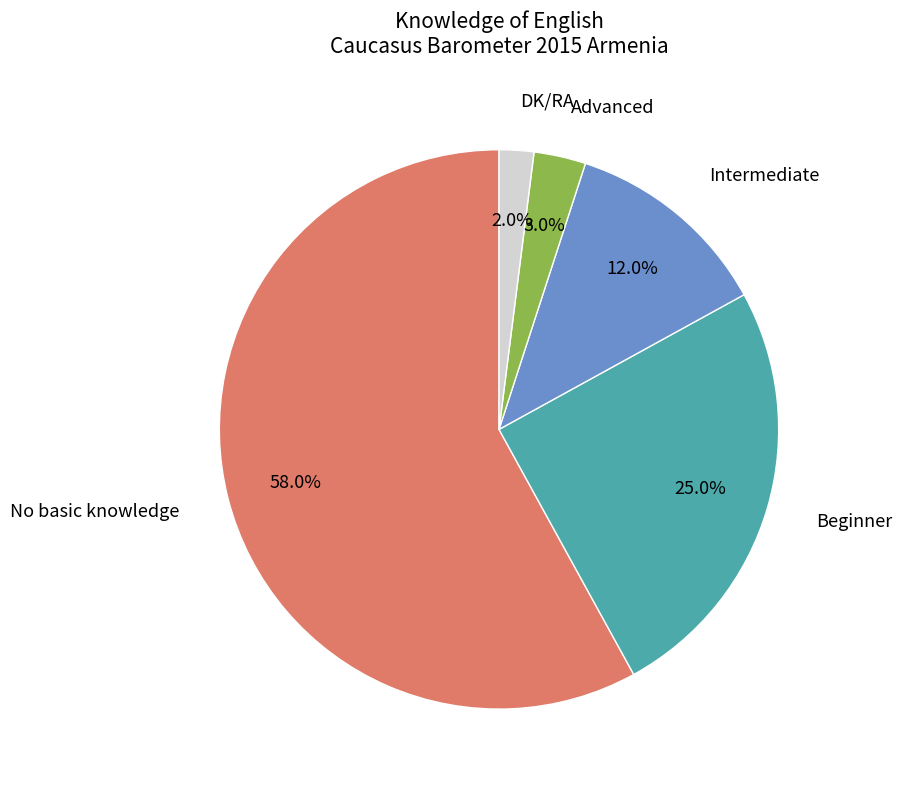

Does any single category account for the majority?

Yes